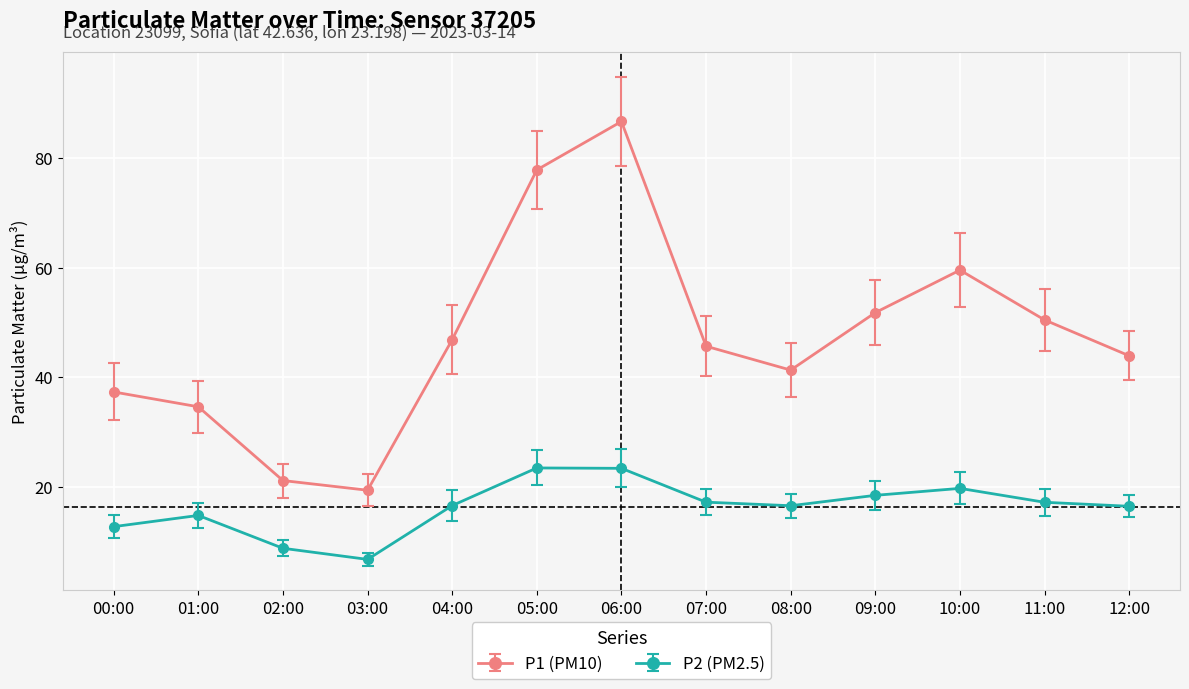

What is the label of the 1st point from the left?

00:00